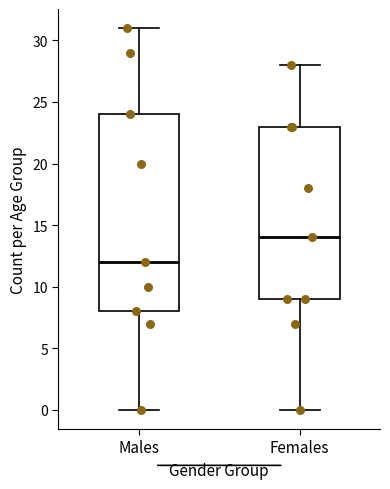

Which box's median line is the highest?

Females